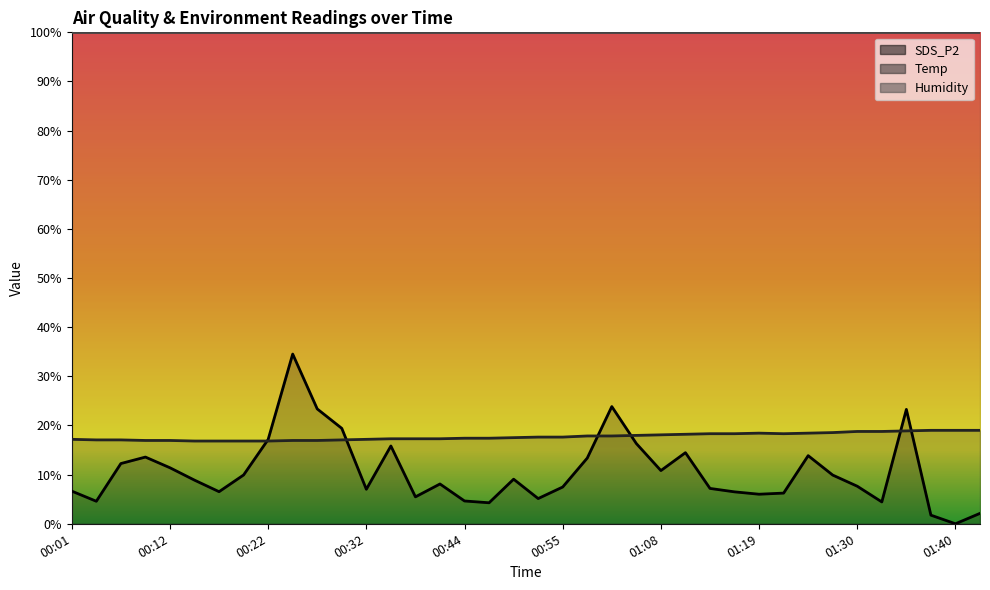

Reading left to right, list all the values displayed in this chart.

SDS_P2: 6.6	4.6	12.3	13.6	11.4	8.9	6.5	9.9	17.2	34.5	23.4	19.4	7.0	15.8	5.5	8.1	4.6	4.3	9.1	5.1	7.5	13.4	23.8	16.3	10.8	14.5	7.2	6.5	6.0	6.2	13.9	9.9	7.6	4.4	23.3	1.8	0.0	2.1
Temp: 17.2	17.1	17.1	17.0	17.0	16.8	16.8	16.8	16.8	17.0	17.0	17.1	17.2	17.3	17.3	17.3	17.4	17.4	17.5	17.6	17.6	17.9	17.9	18.0	18.1	18.2	18.3	18.3	18.4	18.3	18.4	18.6	18.8	18.8	18.9	19.0	19.0	19.0